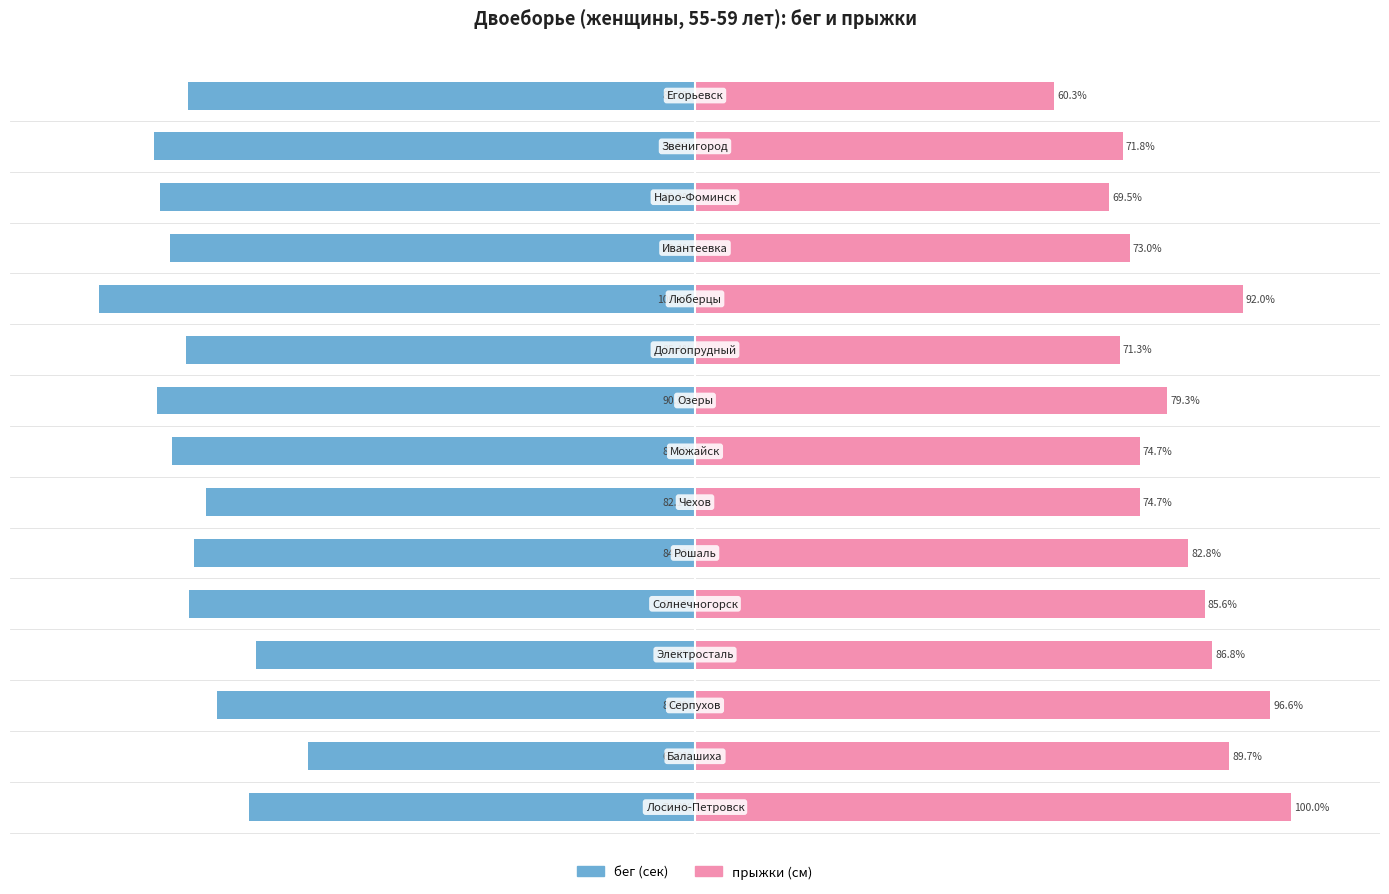

How many data points in прыжки (см) are above 79?

8